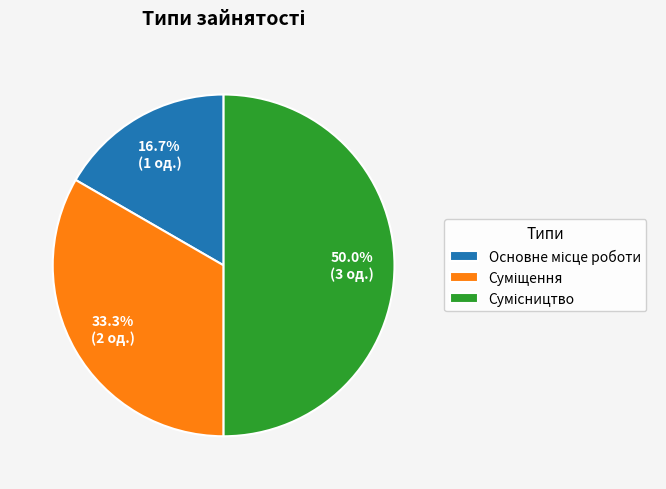

To the nearest percent, what portion does Основне місце роботи represent?

17%